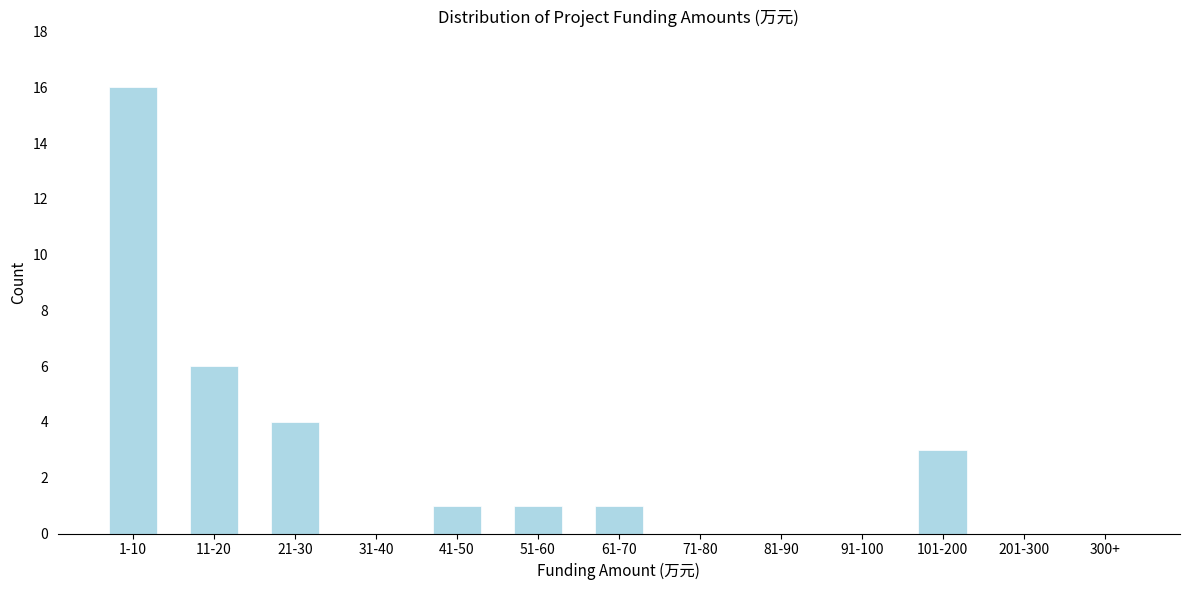

Reading left to right, what are all the values shown in this chart?

1-10=16	11-20=6	21-30=4	31-40=0	41-50=1	51-60=1	61-70=1	71-80=0	81-90=0	91-100=0	101-200=3	201-300=0	300+=0